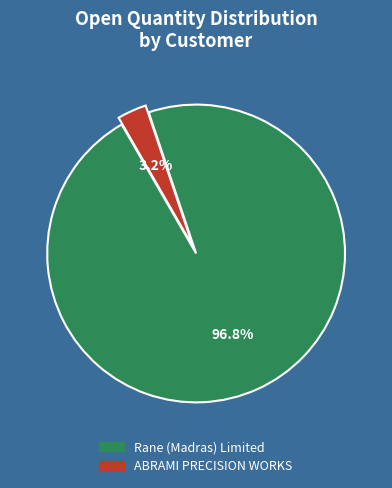

Is there a majority slice in this chart?

Yes